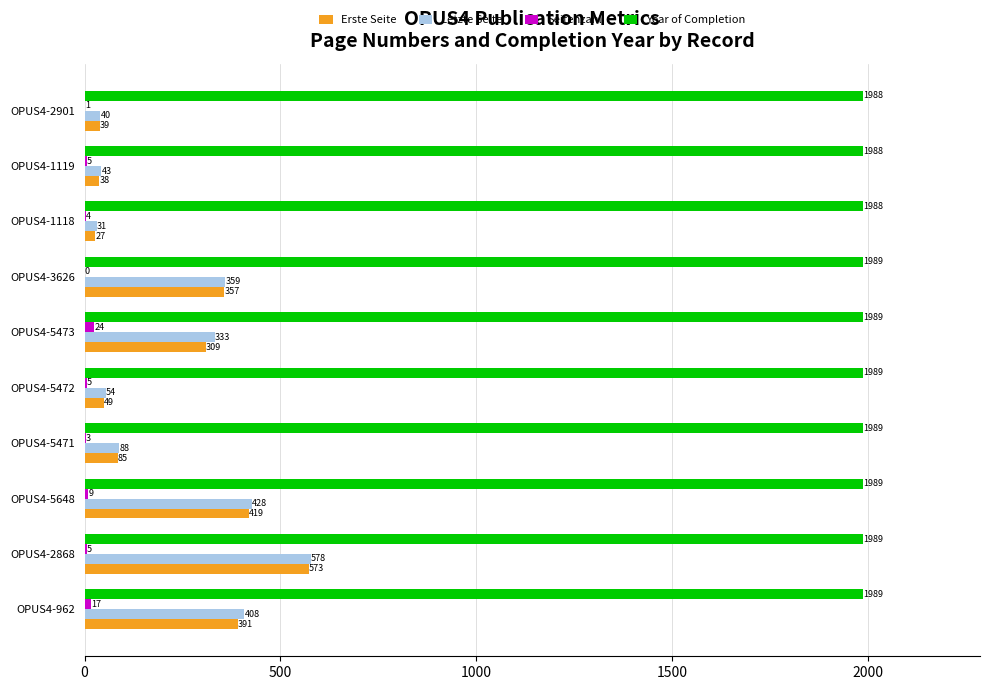

What is the maximum value shown in the chart?

1989